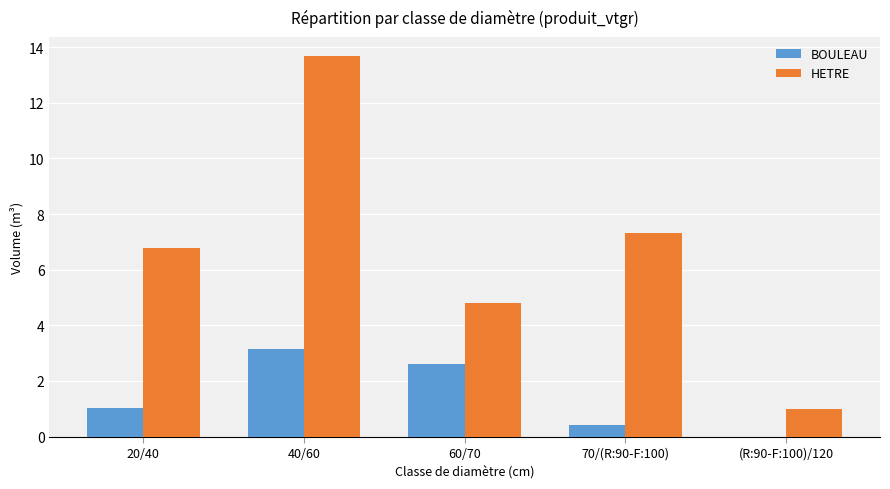

What are all the series names shown in the legend?

BOULEAU, HETRE